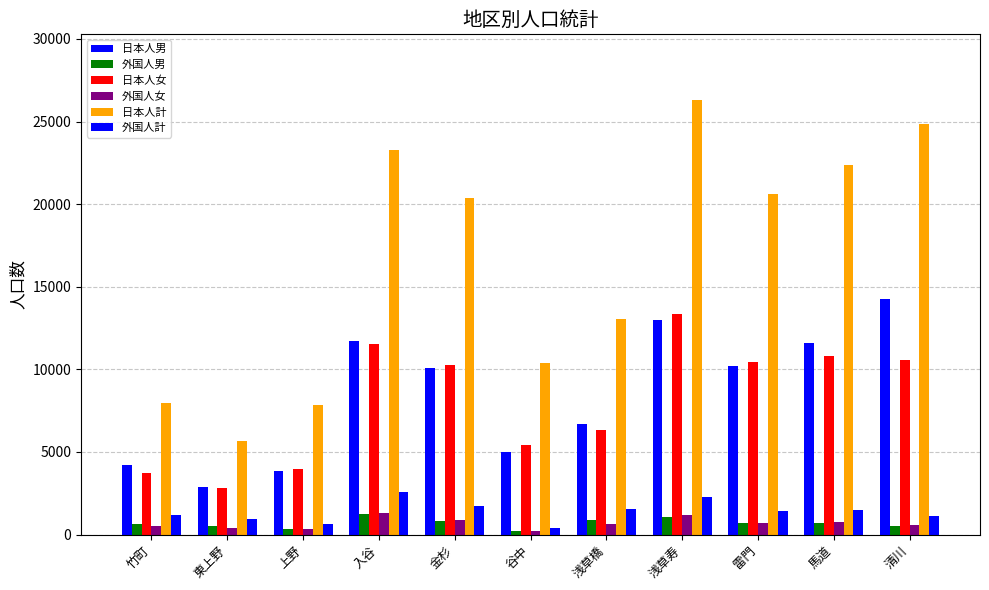

How many bars are there in each group?

6